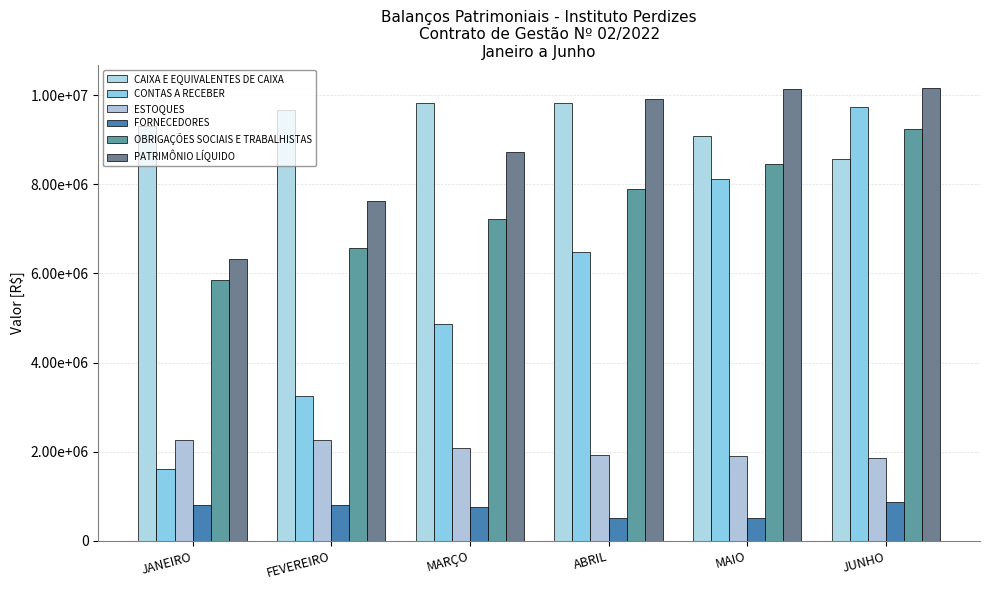

Reading left to right, transcribe all the data shown in this chart.

CAIXA E EQUIVALENTES DE CAIXA: JANEIRO=9306969.3	FEVEREIRO=9675481.0	MARÇO=9813397.3	ABRIL=9818731.5	MAIO=9088306.0	JUNHO=8569014.3
CONTAS A RECEBER: JANEIRO=1622000.0	FEVEREIRO=3244000.0	MARÇO=4866000.0	ABRIL=6488000.0	MAIO=8110000.0	JUNHO=9732000.0
ESTOQUES: JANEIRO=2271581.9	FEVEREIRO=2273325.7	MARÇO=2091819.4	ABRIL=1916273.3	MAIO=1907673.5	JUNHO=1858374.9
FORNECEDORES: JANEIRO=798981.8	FEVEREIRO=808345.8	MARÇO=766102.4	ABRIL=512807.0	MAIO=520284.0	JUNHO=875073.9
OBRIGAÇÕES SOCIAIS E TRABALHISTAS: JANEIRO=5855679.5	FEVEREIRO=6575044.3	MARÇO=7211530.6	ABRIL=7888735.8	MAIO=8456503.0	JUNHO=9243673.1
PATRIMÔNIO LÍQUIDO: JANEIRO=6320497.3	FEVEREIRO=7625927.0	MARÇO=8719846.7	ABRIL=9915138.2	MAIO=10135792.8	JUNHO=10163879.1